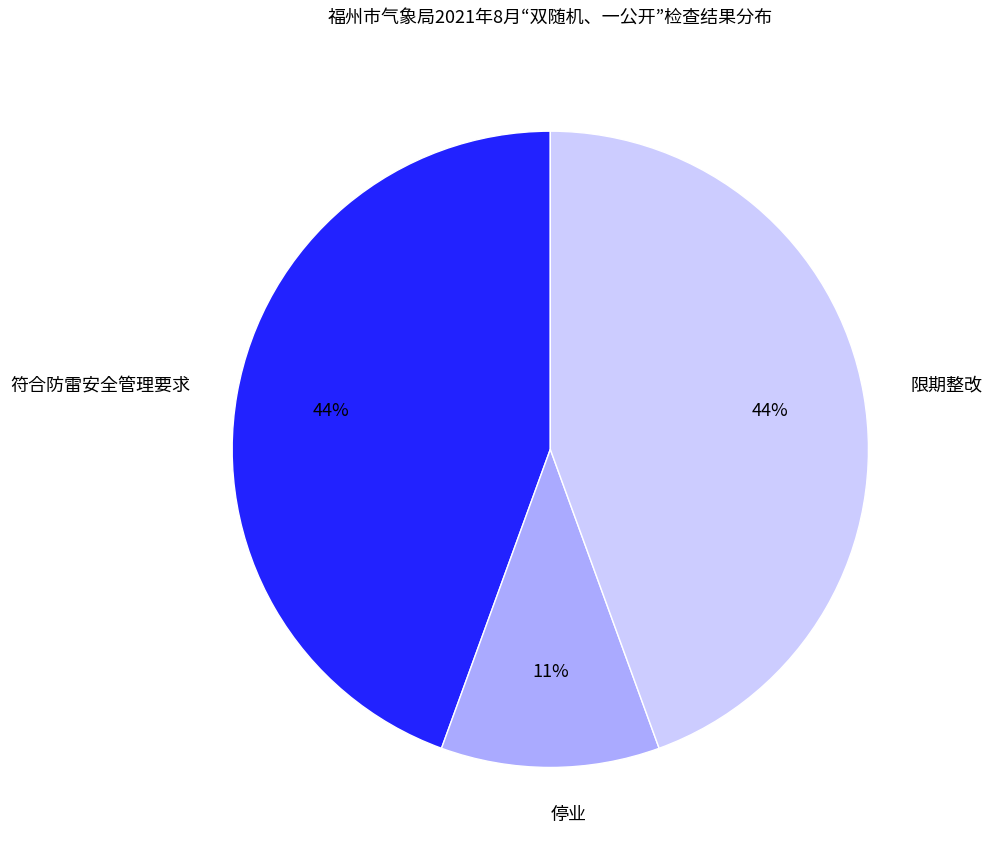

Which category has the smallest portion of the pie?

停业